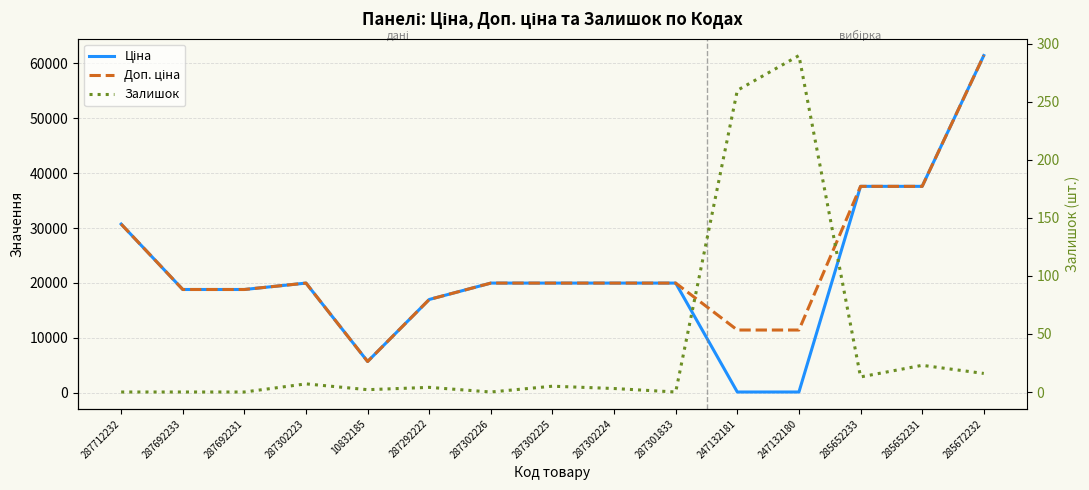

Reading left to right, transcribe all the data shown in this chart.

Ціна: 287712232=30717.1	287692233=18796.8	287692231=18796.8	287302223=19964.2	10832185=5673.8	287292222=16976.3	287302226=19964.2	287302225=19964.2	287302224=19964.2	287301833=19964.2	247132181=114.1	247132180=114.1	285652233=37593.6	285652231=37593.6	285672232=61434.3
Доп. ціна: 287712232=30717.1	287692233=18796.8	287692231=18796.8	287302223=19964.2	10832185=5673.8	287292222=16976.3	287302226=19964.2	287302225=19964.2	287302224=19964.2	287301833=19964.2	247132181=11410.0	247132180=11410.0	285652233=37593.6	285652231=37593.6	285672232=61434.3
Залишок: 287712232=0.0	287692233=0.0	287692231=0.0	287302223=7.0	10832185=2.0	287292222=4.0	287302226=0.0	287302225=5.0	287302224=3.0	287301833=0.0	247132181=260.0	247132180=290.0	285652233=13.0	285652231=23.0	285672232=16.0